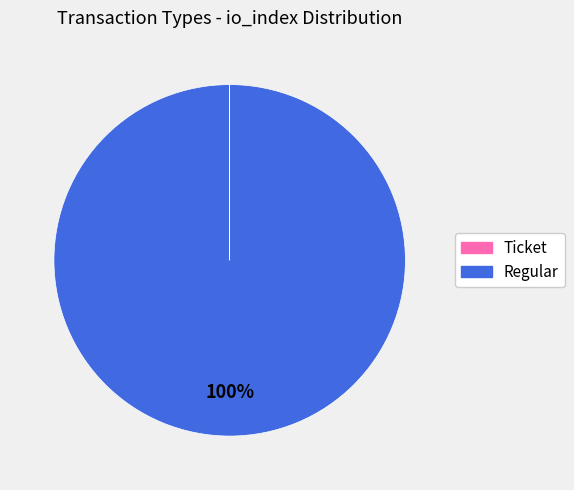

To the nearest percent, what is the average slice percentage?

50%